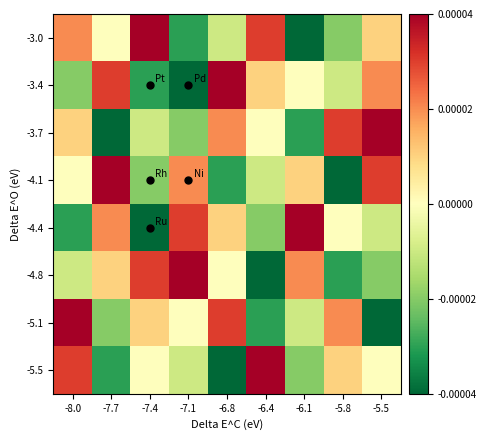

Rank the series at -5.5 from lowest to highest value.

-5.1, -4.8, -4.4, -5.5, -3.0, -3.4, -4.1, -3.7